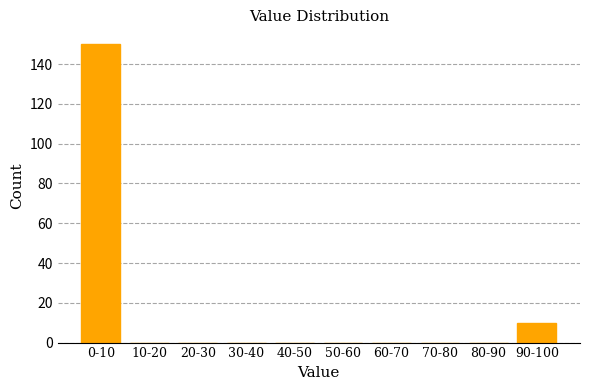

Reading left to right, transcribe all the data shown in this chart.

0-10=150	10-20=0	20-30=0	30-40=0	40-50=0	50-60=0	60-70=0	70-80=0	80-90=0	90-100=10